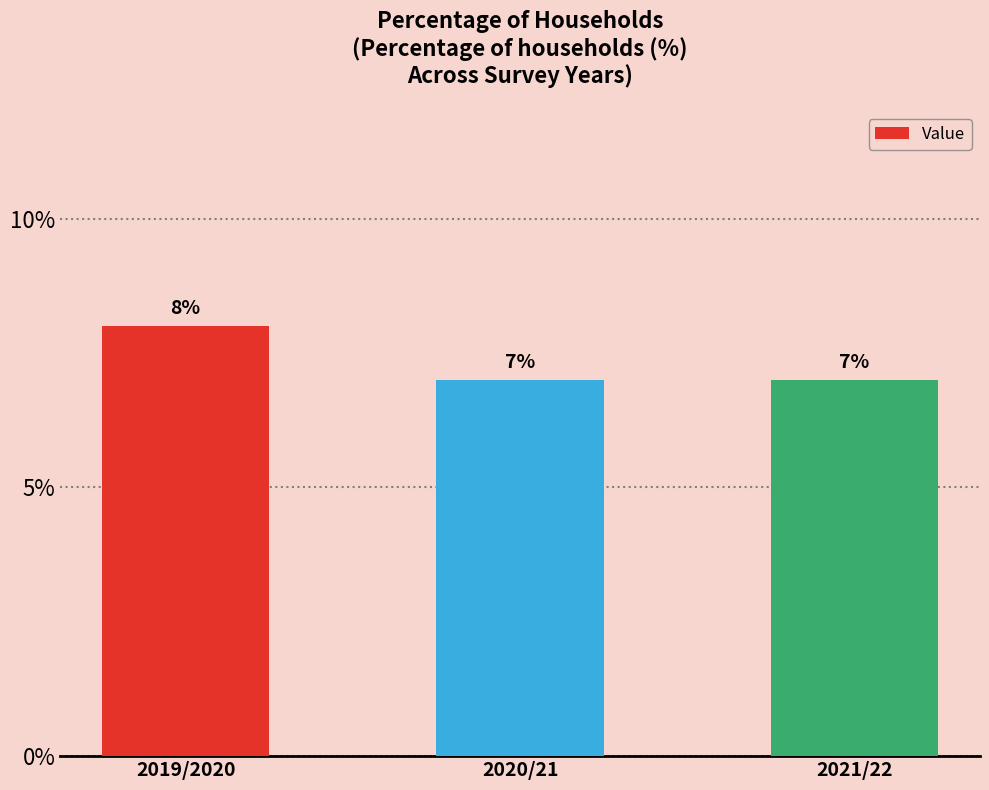

Which label corresponds to the largest value in the chart?

2019/2020